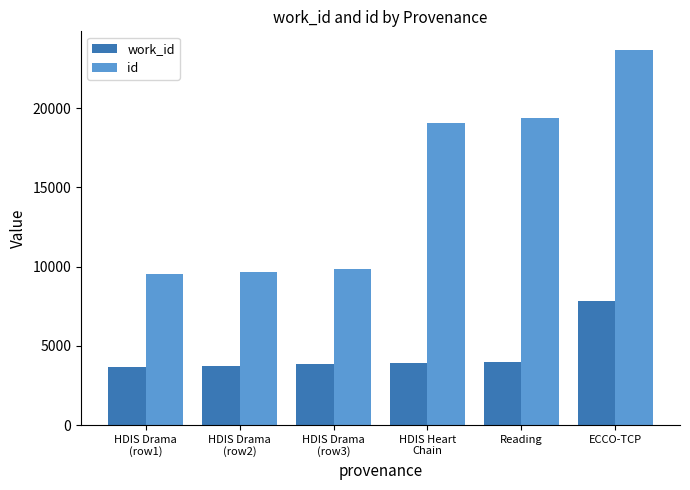

What is the label of the 3rd bar from the right?

HDIS Heart
Chain